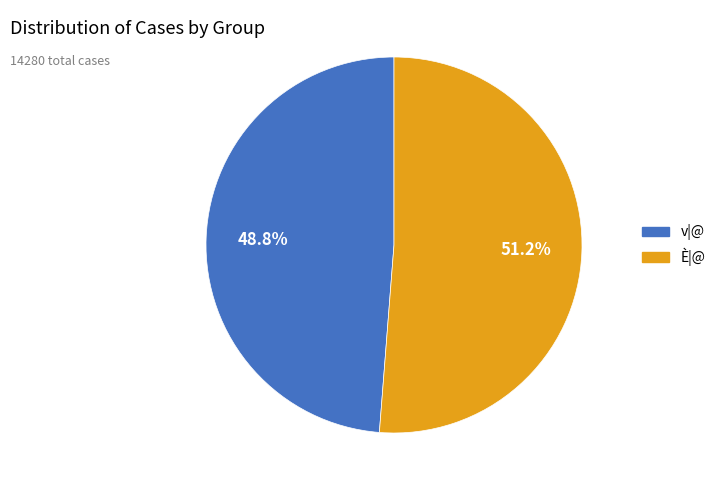

To the nearest percent, what portion does v|@ represent?

49%